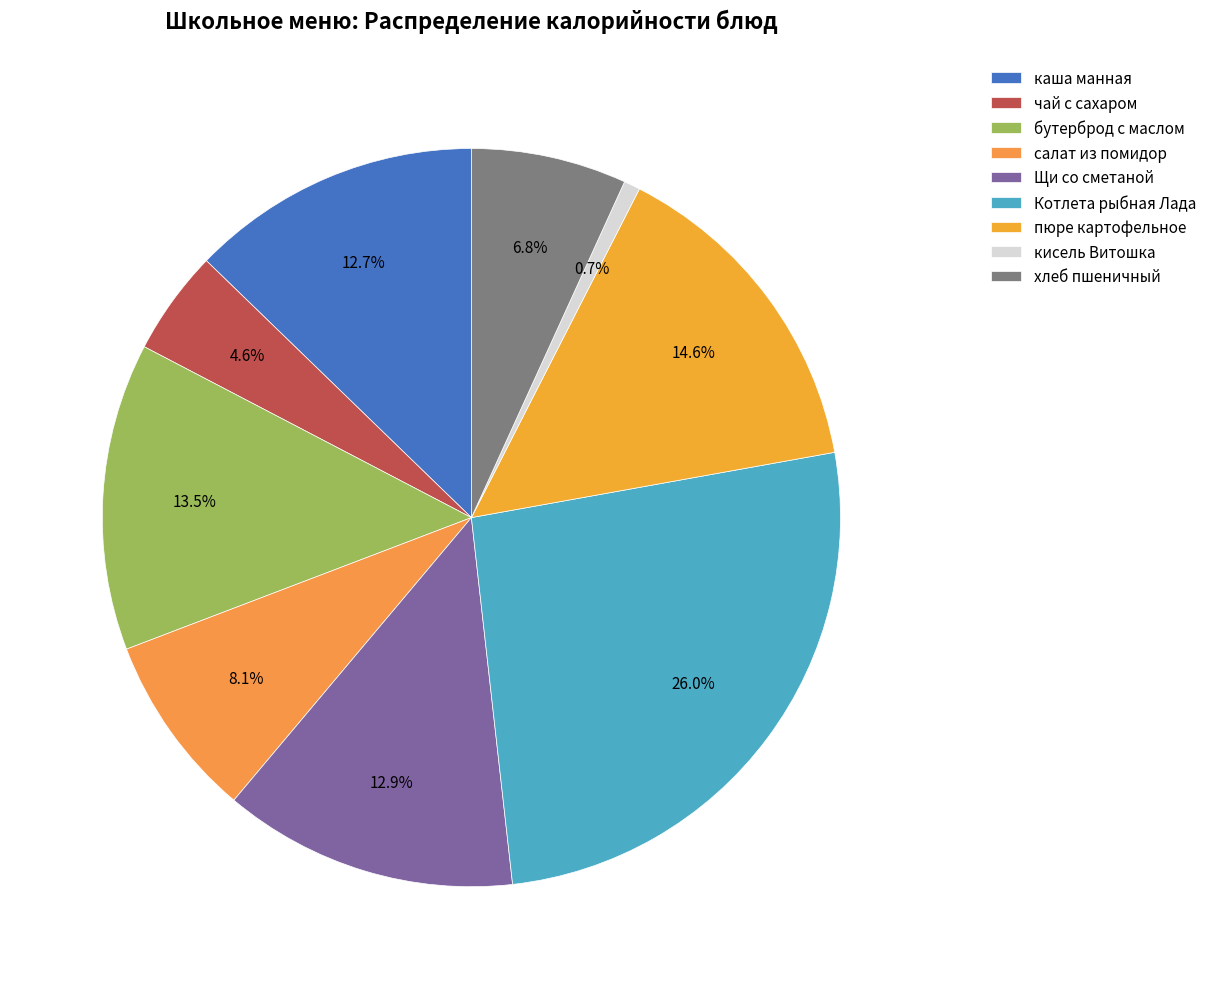

To the nearest percent, what is the average slice percentage?

11%